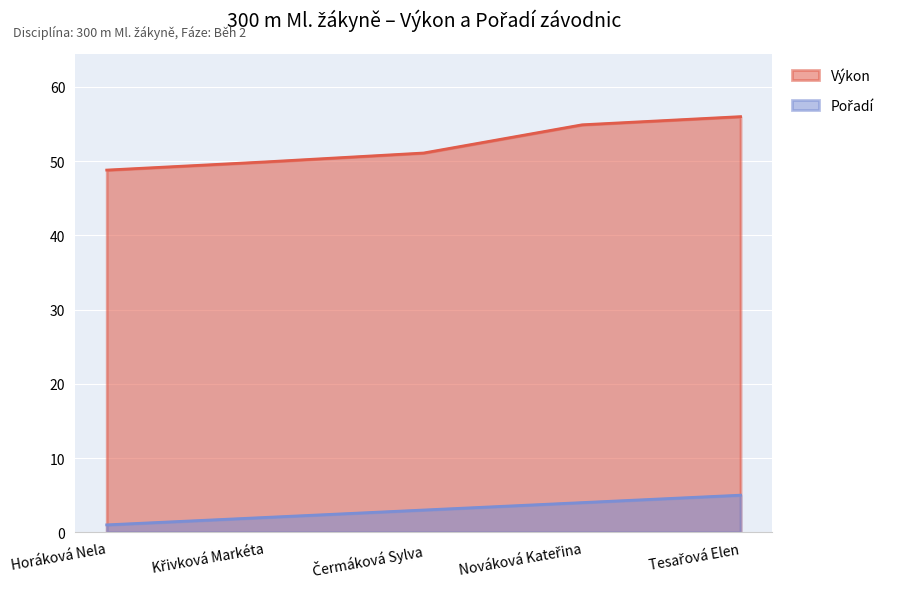

What is the spread (max minus min) of values at Křivková Markéta?

47.9